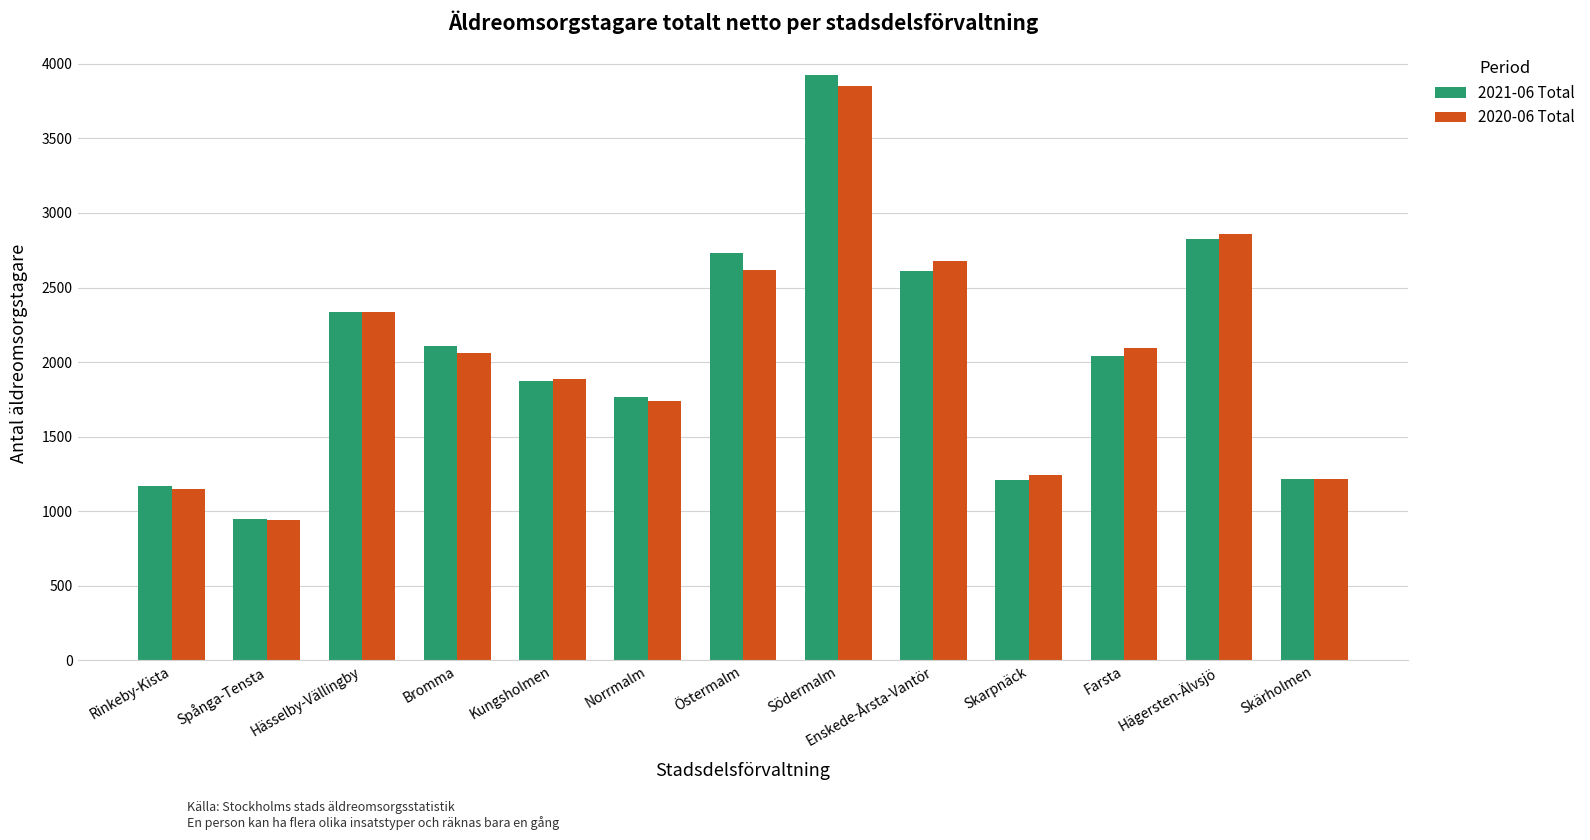

What is the greatest value displayed?

3922